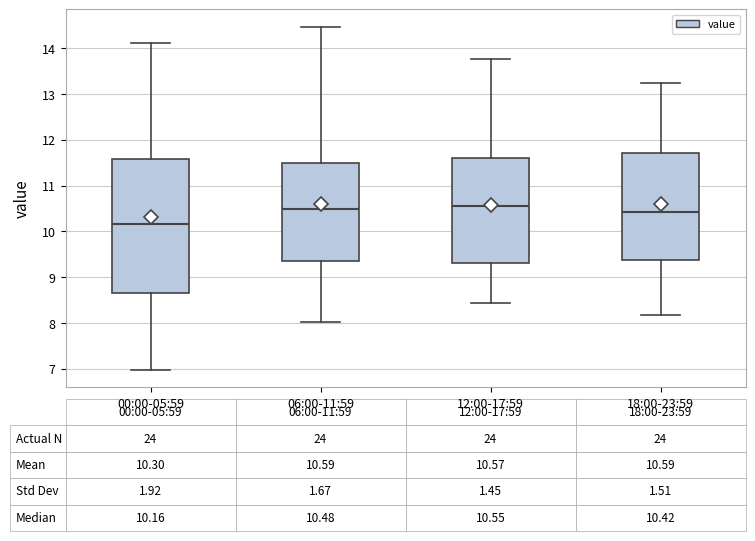

Comparing the boxes themselves (not the whiskers), which one is the tallest?

00:00-05:59